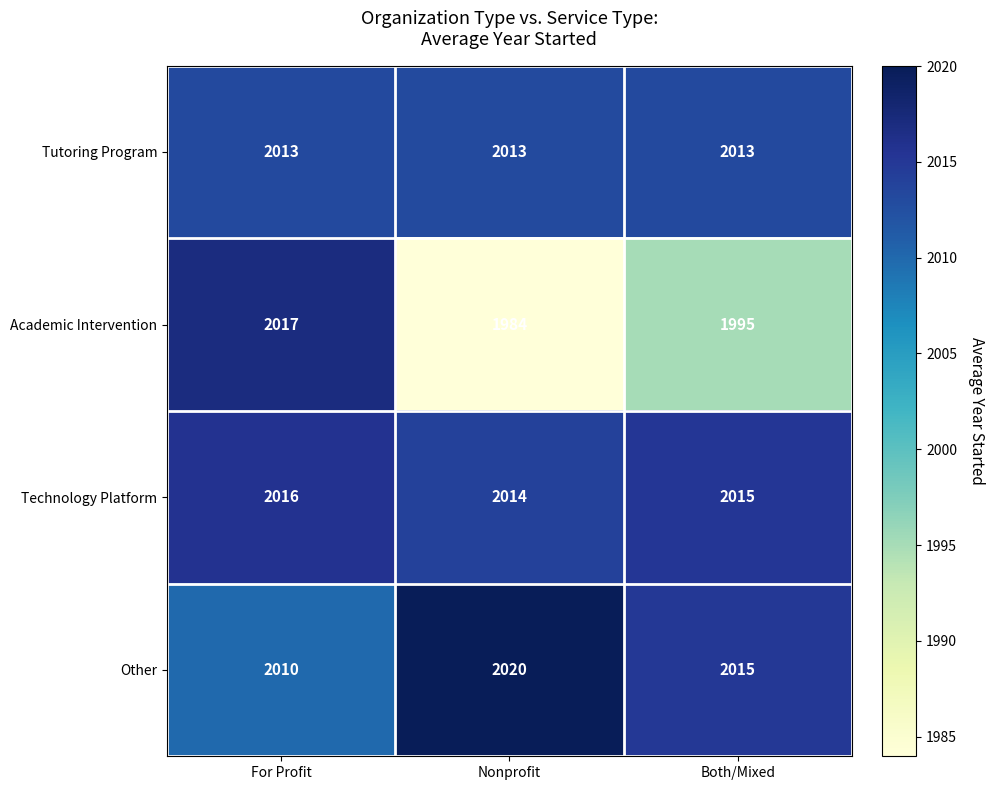

Reading right to left, transcribe all the data shown in this chart.

Tutoring Program: Both/Mixed=2013	Nonprofit=2013	For Profit=2013
Academic Intervention: Both/Mixed=1995	Nonprofit=1984	For Profit=2017
Technology Platform: Both/Mixed=2015	Nonprofit=2014	For Profit=2016
Other: Both/Mixed=2015	Nonprofit=2020	For Profit=2010